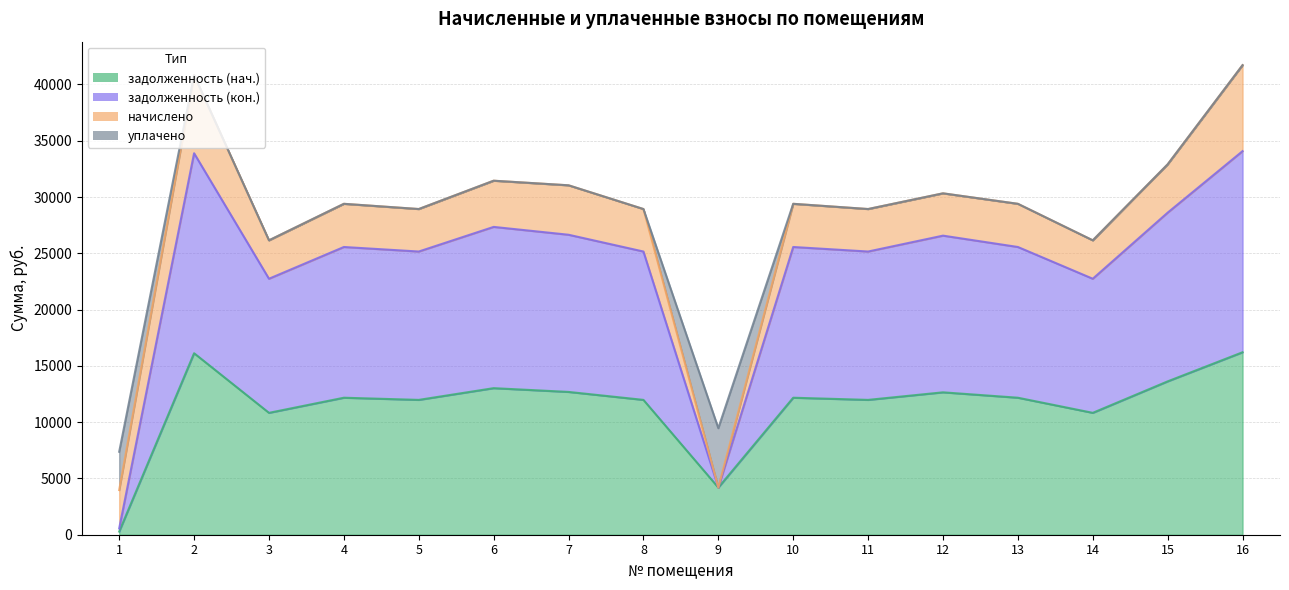

Where does the задолженность (нач.) series first go above 12171?

2